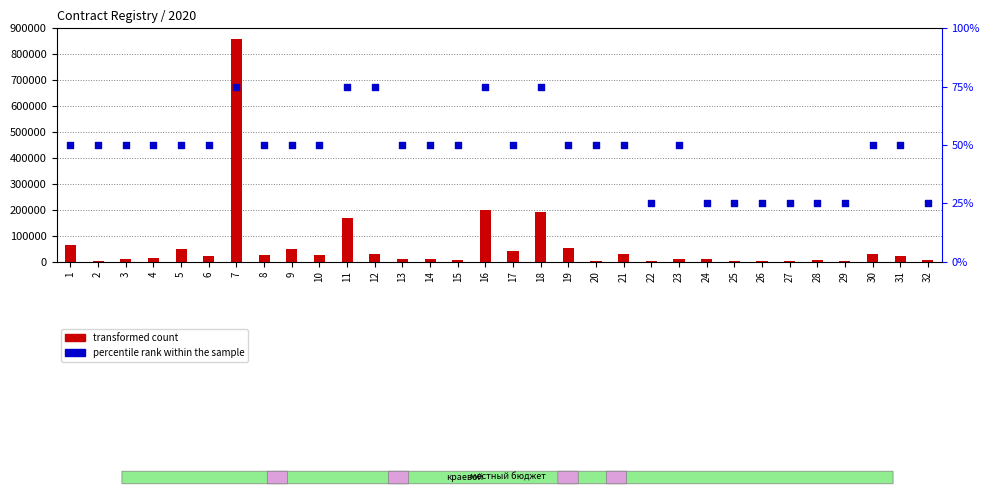

What are all the series names shown in the legend?

transformed count, percentile rank within the sample